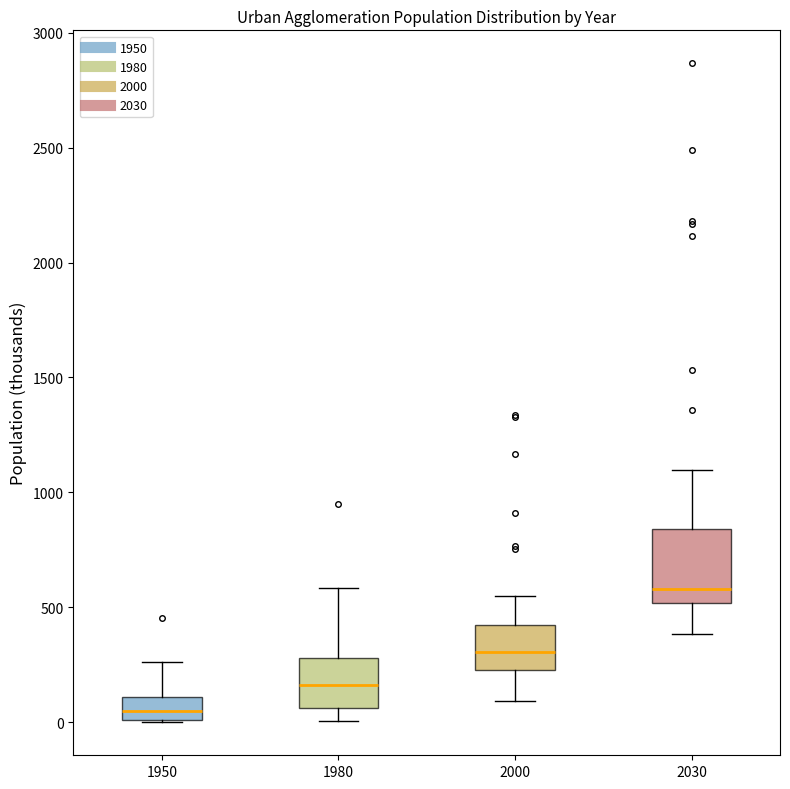

Reading left to right, transcribe this box plot: for each box, give where its median line is, the range the box spans, and where its two whiskers end, as read against the y-axis. The values are not printed on the chart, so give them approximately, as read against the axis.

1950: median 50, box 0 to 100, whiskers 0 to 250
1980: median 150, box 50 to 300, whiskers 0 to 600
2000: median 300, box 250 to 400, whiskers 100 to 550
2030: median 600, box 500 to 850, whiskers 400 to 1100